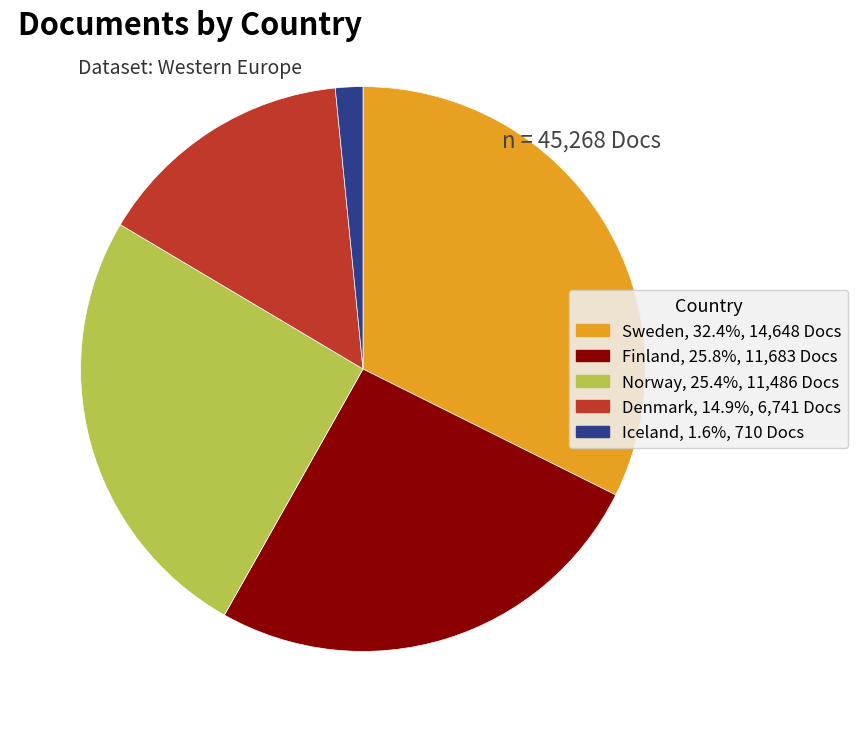

Do Finland and Norway together represent more than half of the pie?

Yes